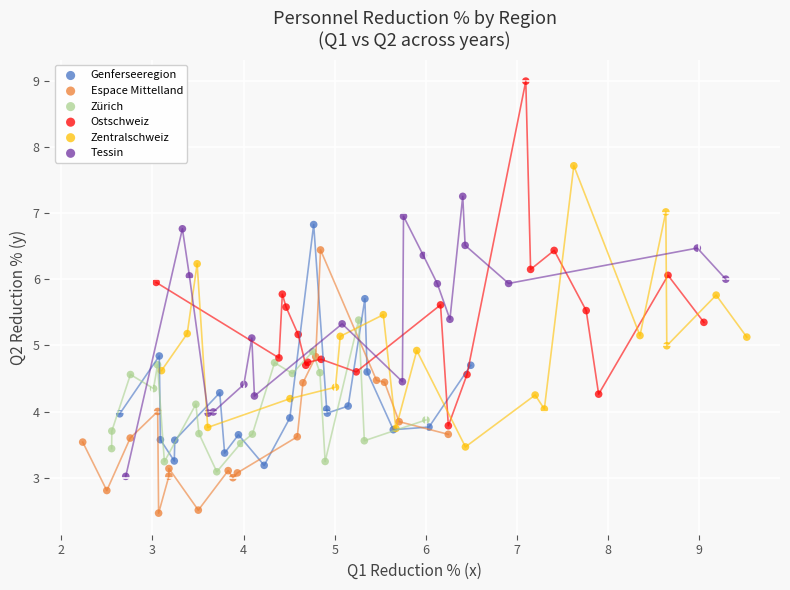

What are all the series names shown in the legend?

Genferseeregion, Espace Mittelland, Zürich, Ostschweiz, Zentralschweiz, Tessin